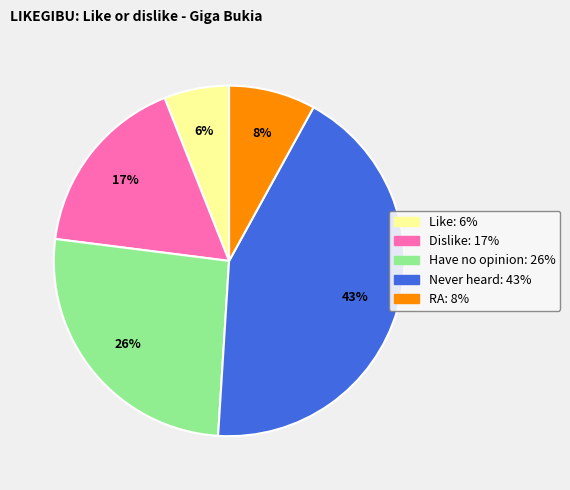

The Never heard slice represents 43% of the pie. True or false?

True